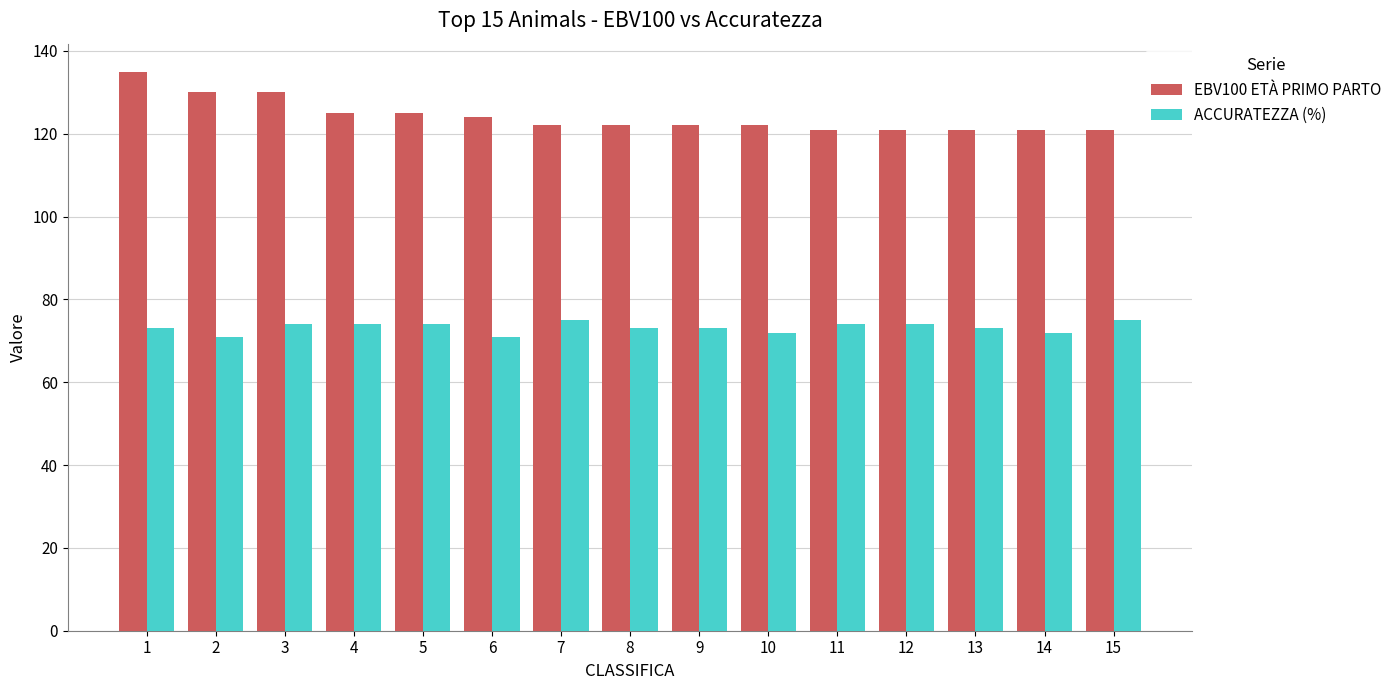

Reading left to right, transcribe all the data shown in this chart.

EBV100 ETÀ PRIMO PARTO: 1=135	2=130	3=130	4=125	5=125	6=124	7=122	8=122	9=122	10=122	11=121	12=121	13=121	14=121	15=121
ACCURATEZZA (%): 1=73	2=71	3=74	4=74	5=74	6=71	7=75	8=73	9=73	10=72	11=74	12=74	13=73	14=72	15=75